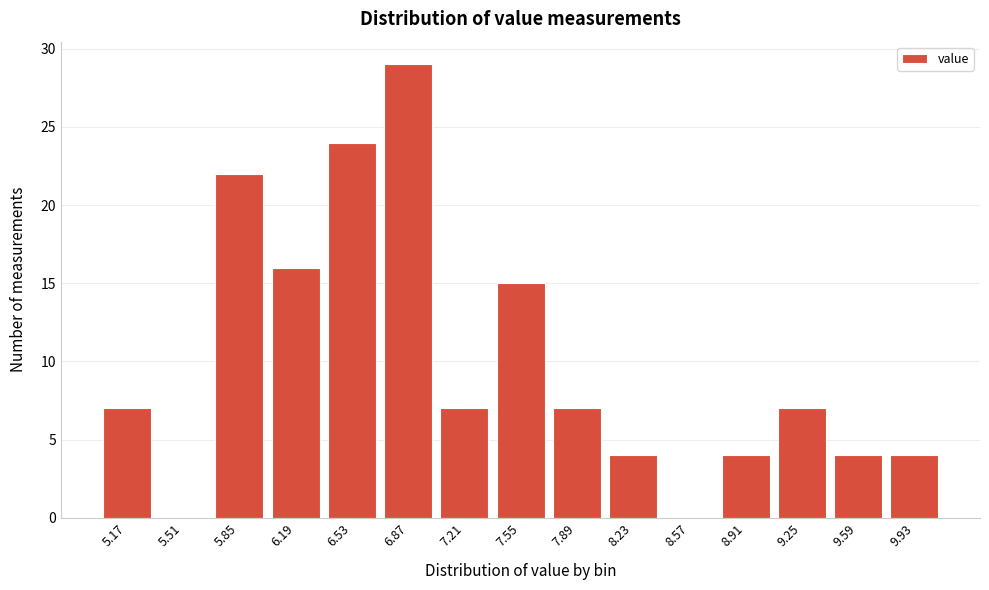

Reading left to right, extract all data points from this chart.

5.17=7	5.51=0	5.85=22	6.19=16	6.53=24	6.87=29	7.21=7	7.55=15	7.89=7	8.23=4	8.57=0	8.91=4	9.25=7	9.59=4	9.93=4